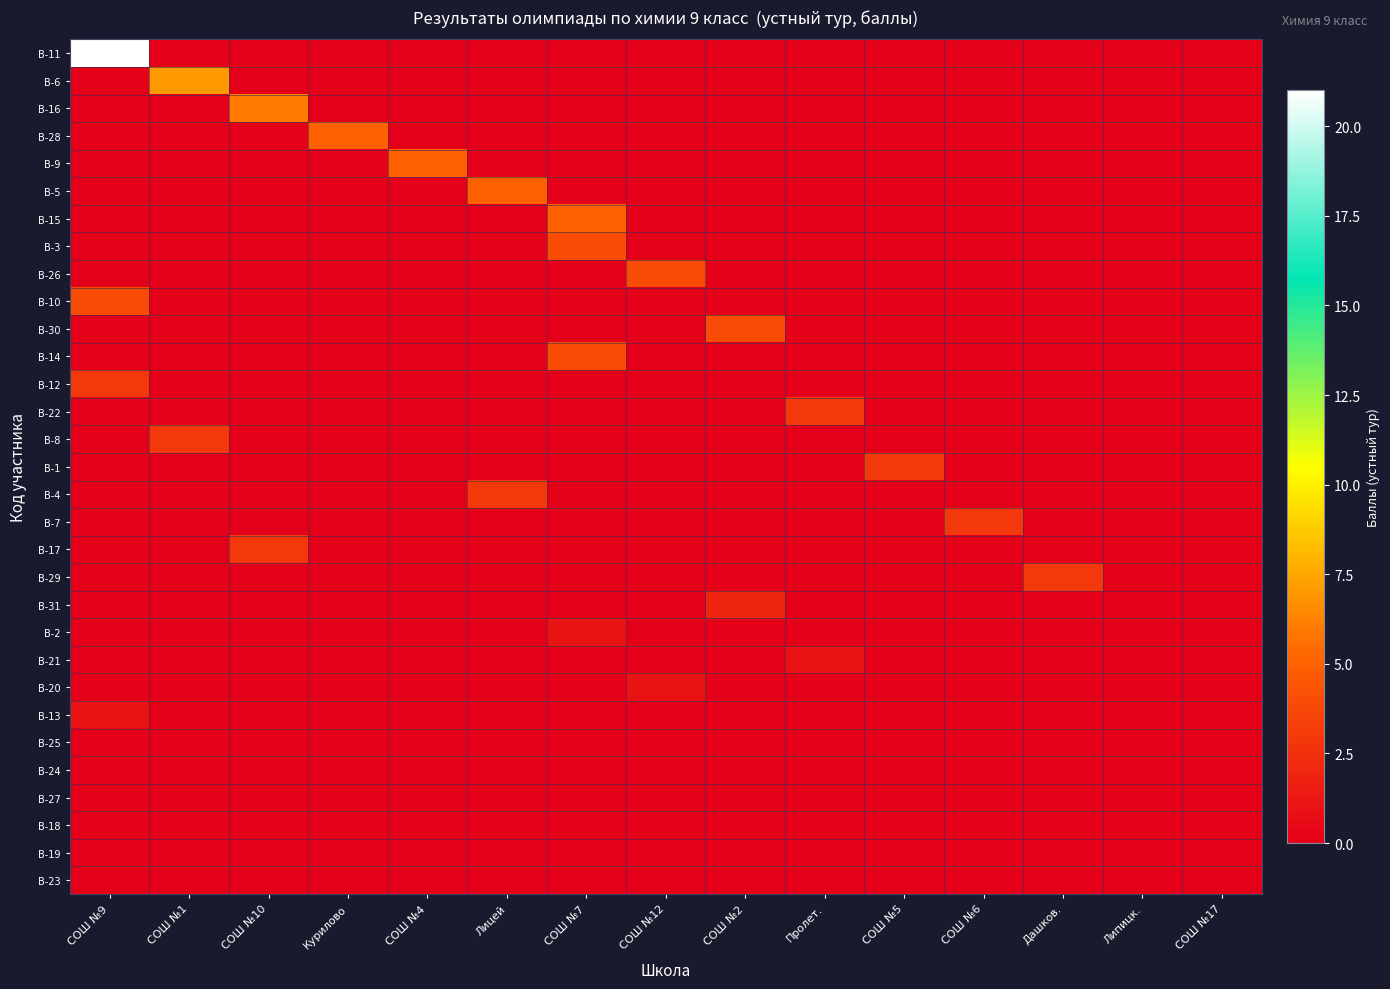

What is the total value across all series at СОШ №2?

6